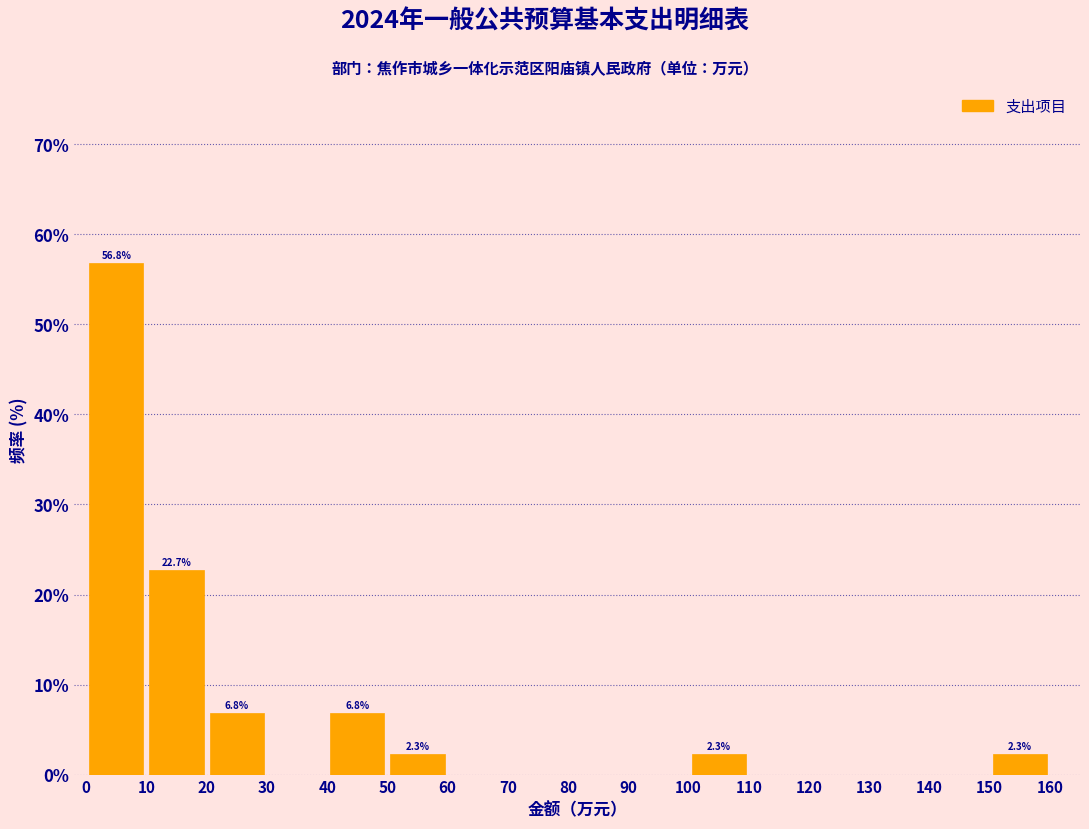

Over which range of the x-axis is the bar tallest?

0 to 10